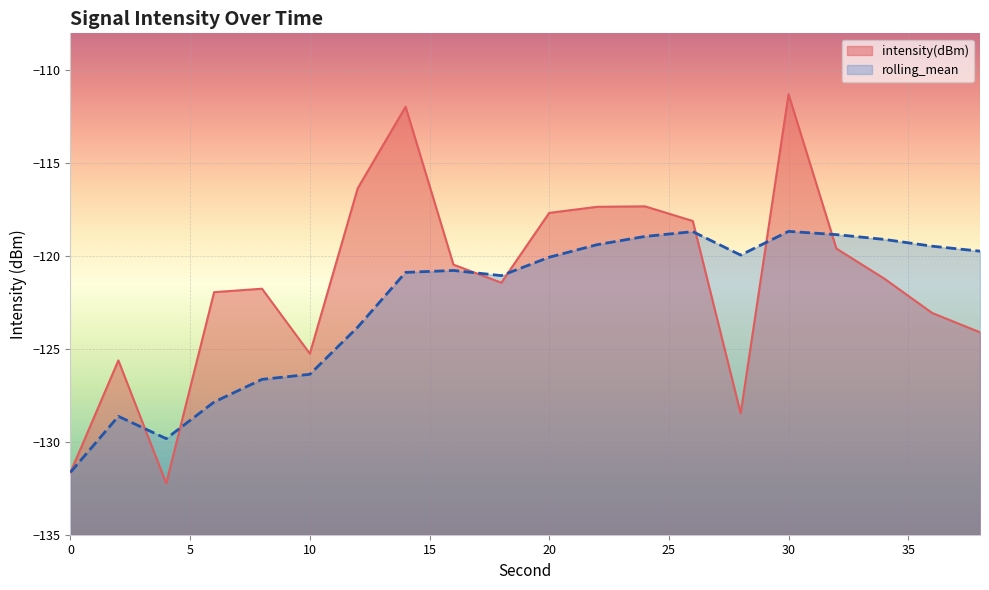

What is the difference between the highest and lowest values at 2?

3.0